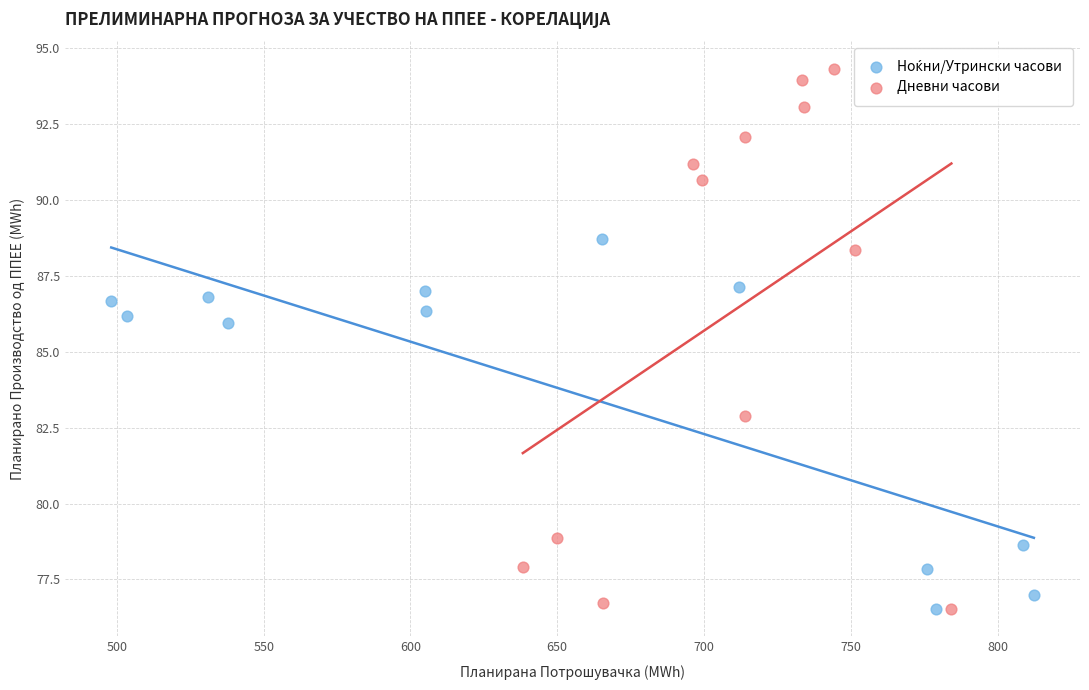

Which series contains the highest Y value?

Дневни часови